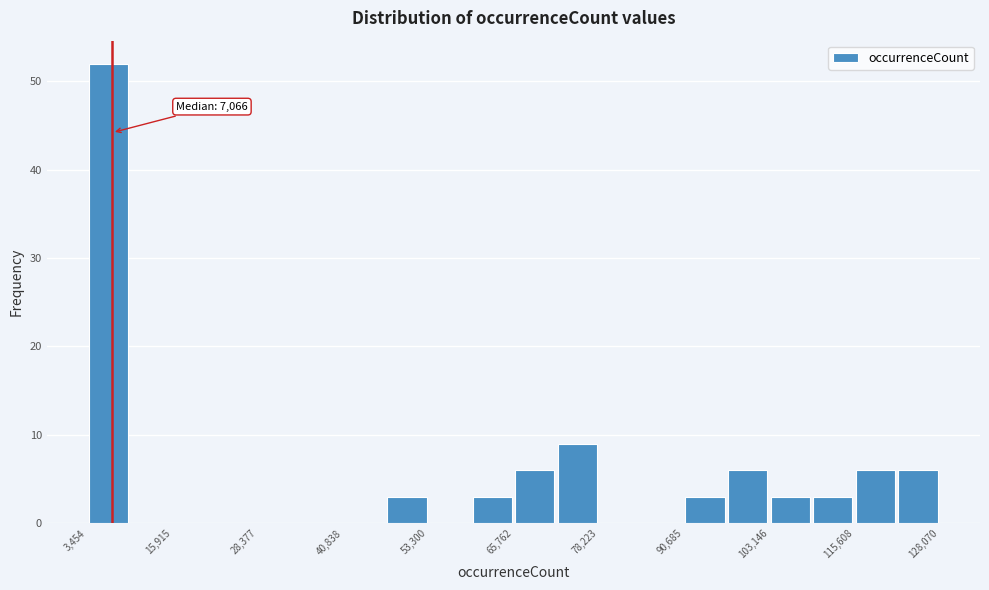

Around what value on the x-axis is the tallest bar? Give the approximate position of its centre, as read against the axis.

6000